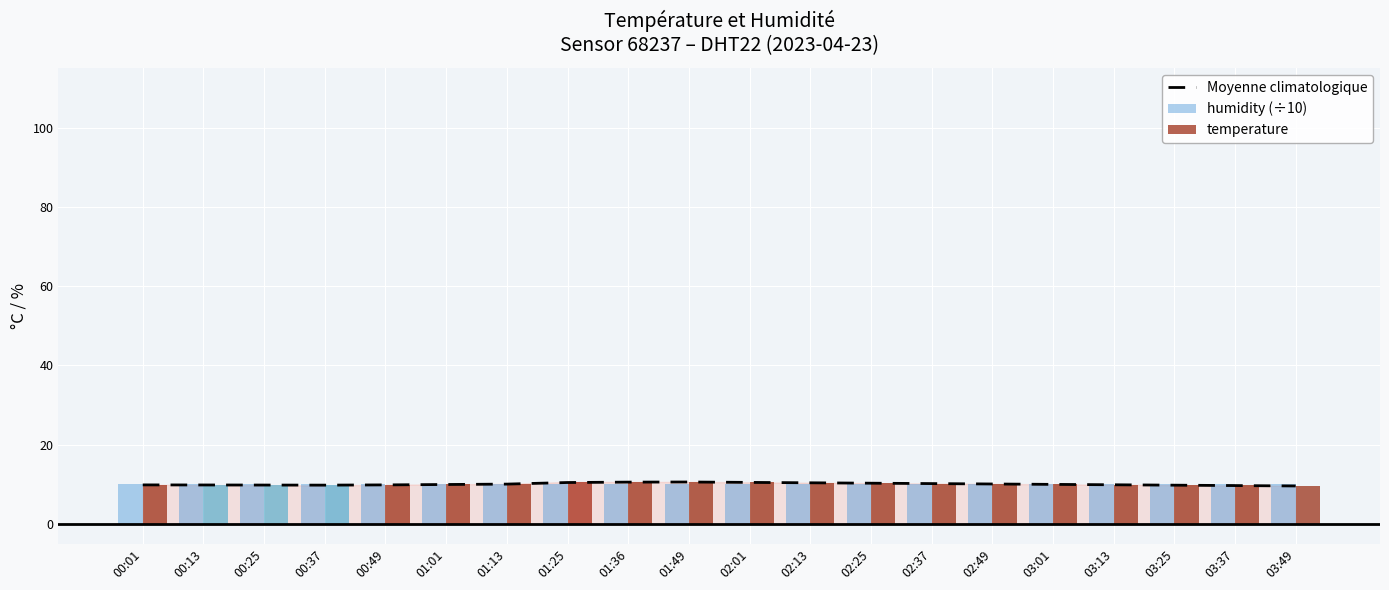

Which category has the lowest value in the humidity (÷10) series?

00:01